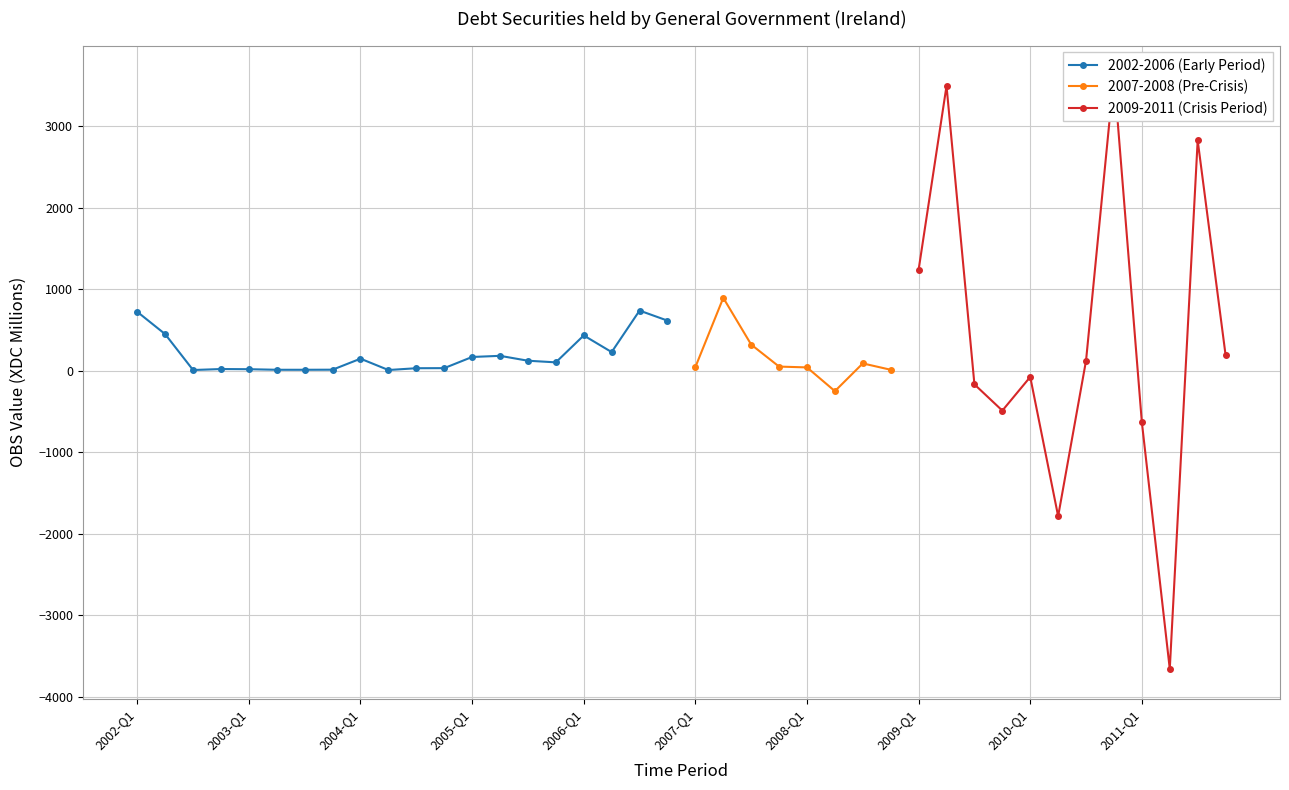

List the labels in order of value, smallest first.

2002-Q3, 2004-Q2, 2003-Q2, 2003-Q3, 2003-Q4, 2003-Q1, 2002-Q4, 2004-Q3, 2004-Q4, 2005-Q4, 2005-Q3, 2004-Q1, 2005-Q1, 2005-Q2, 2006-Q2, 2006-Q1, 2002-Q2, 2006-Q4, 2002-Q1, 2006-Q3